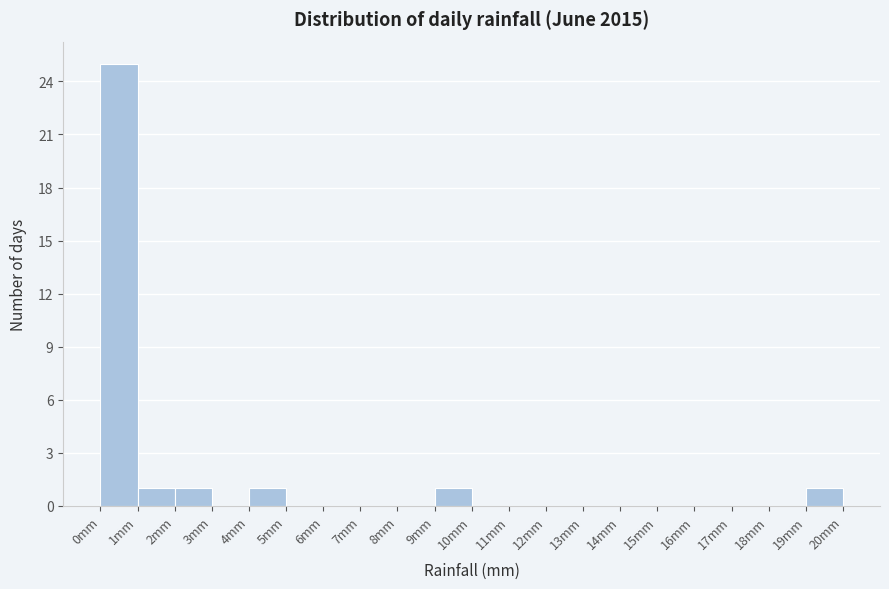

Which range on the x-axis has the tallest bar?

0 to 1